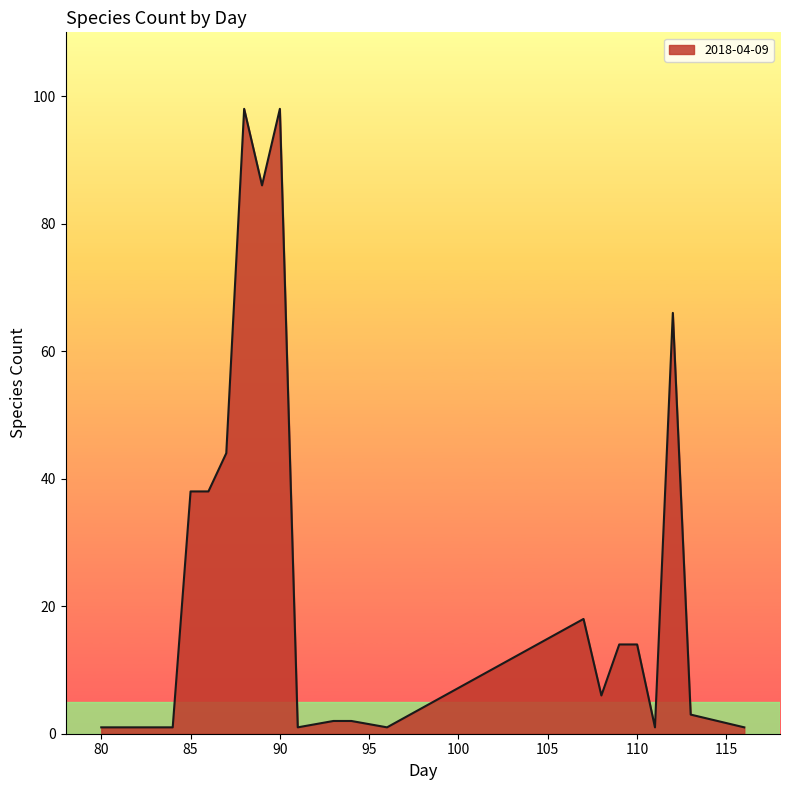

What is the difference between the maximum and minimum values?

97